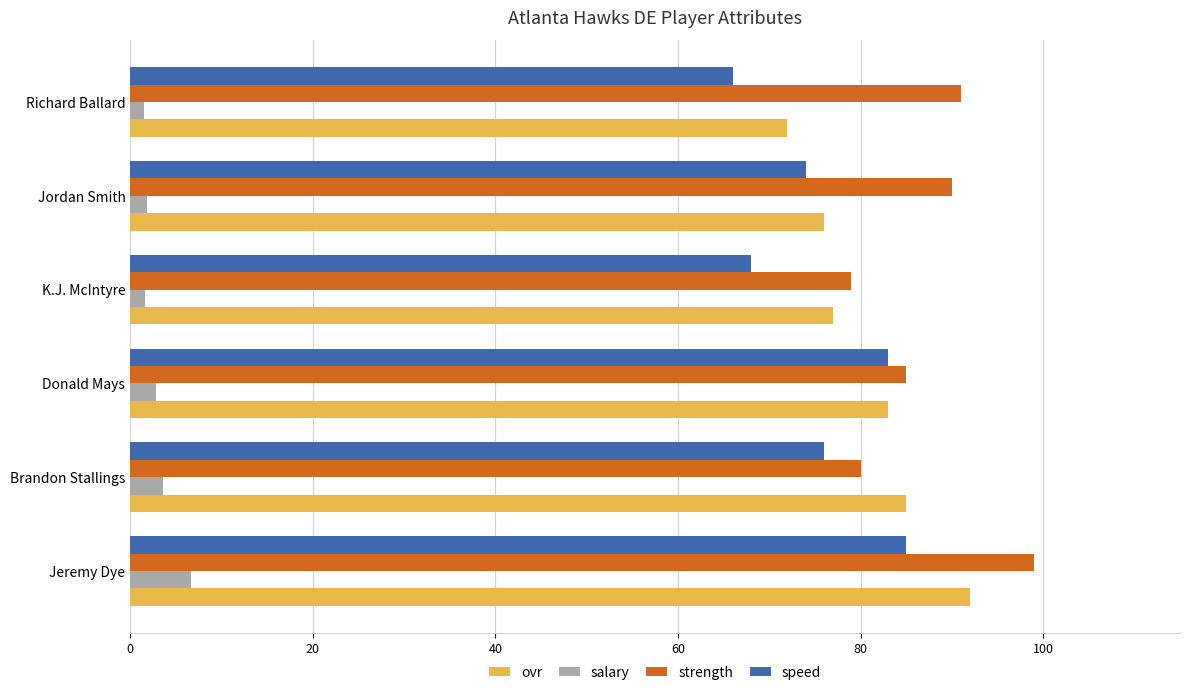

At Jeremy Dye, list the series in order from smallest to largest.

salary, speed, ovr, strength